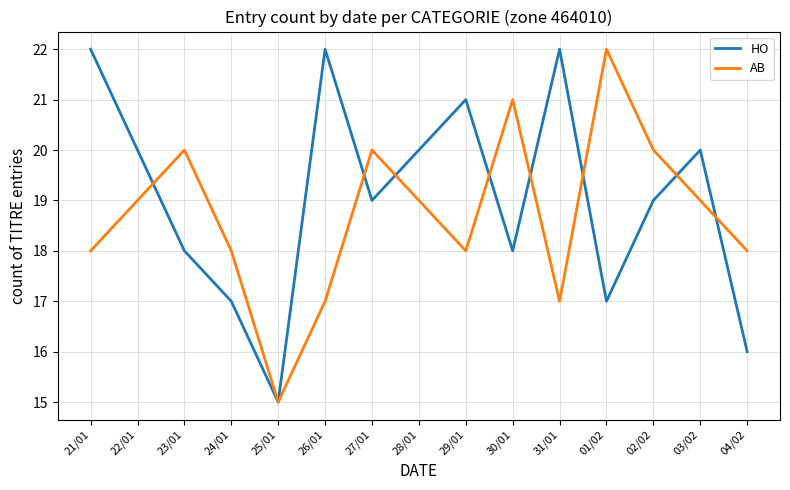

What position from the left is 30/01?

10